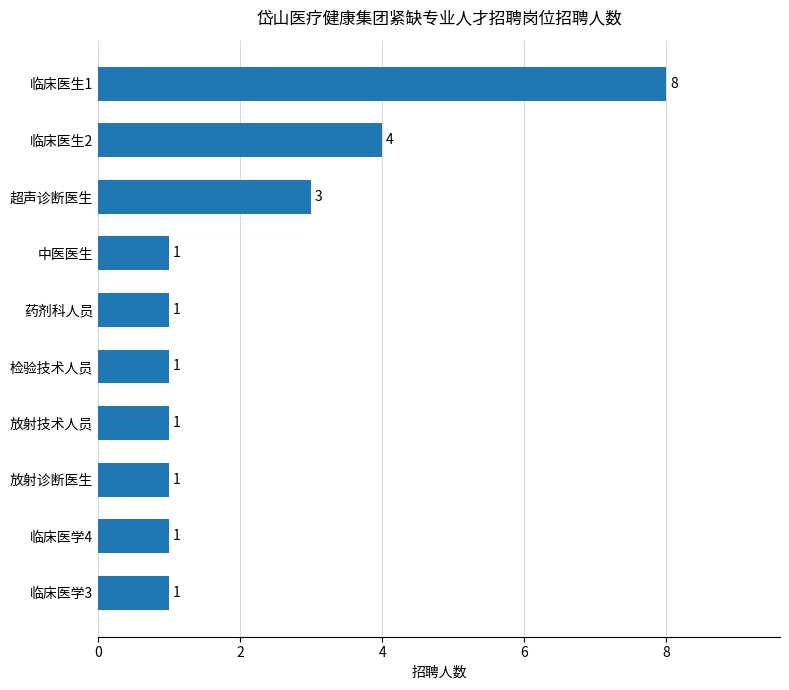

Does the chart contain stacked bars?

No